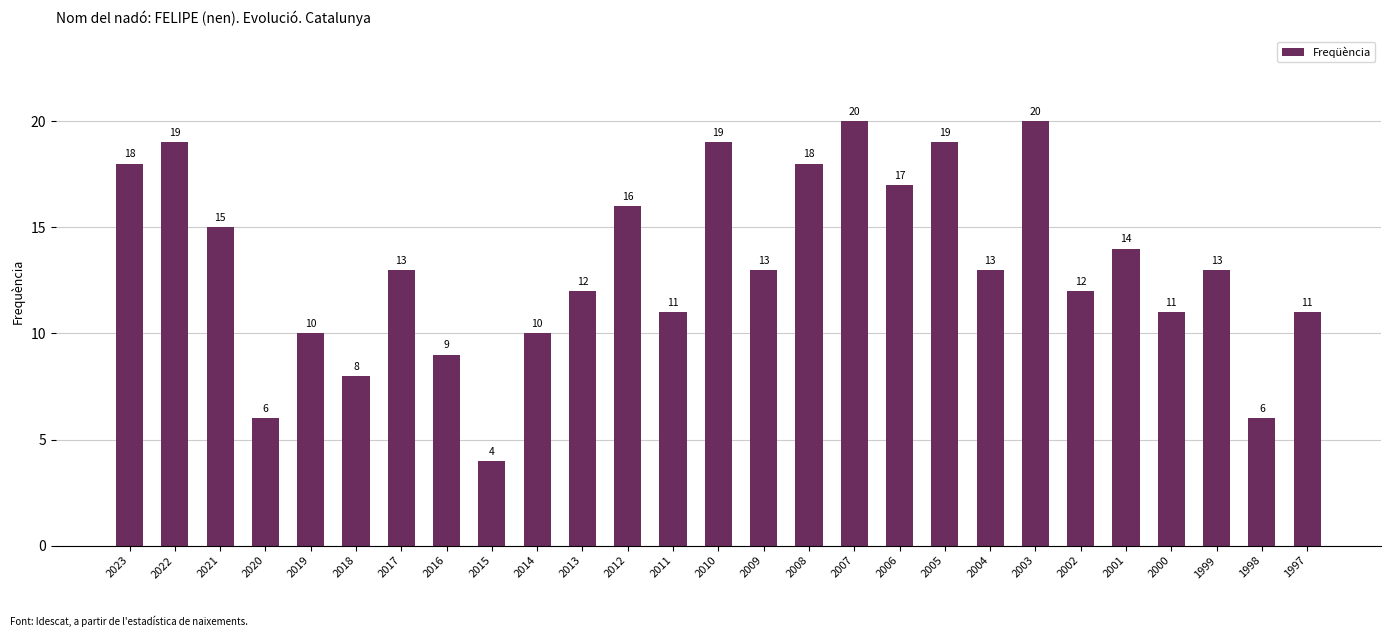

The chart shows a value of 7 at 2015. True or false?

False